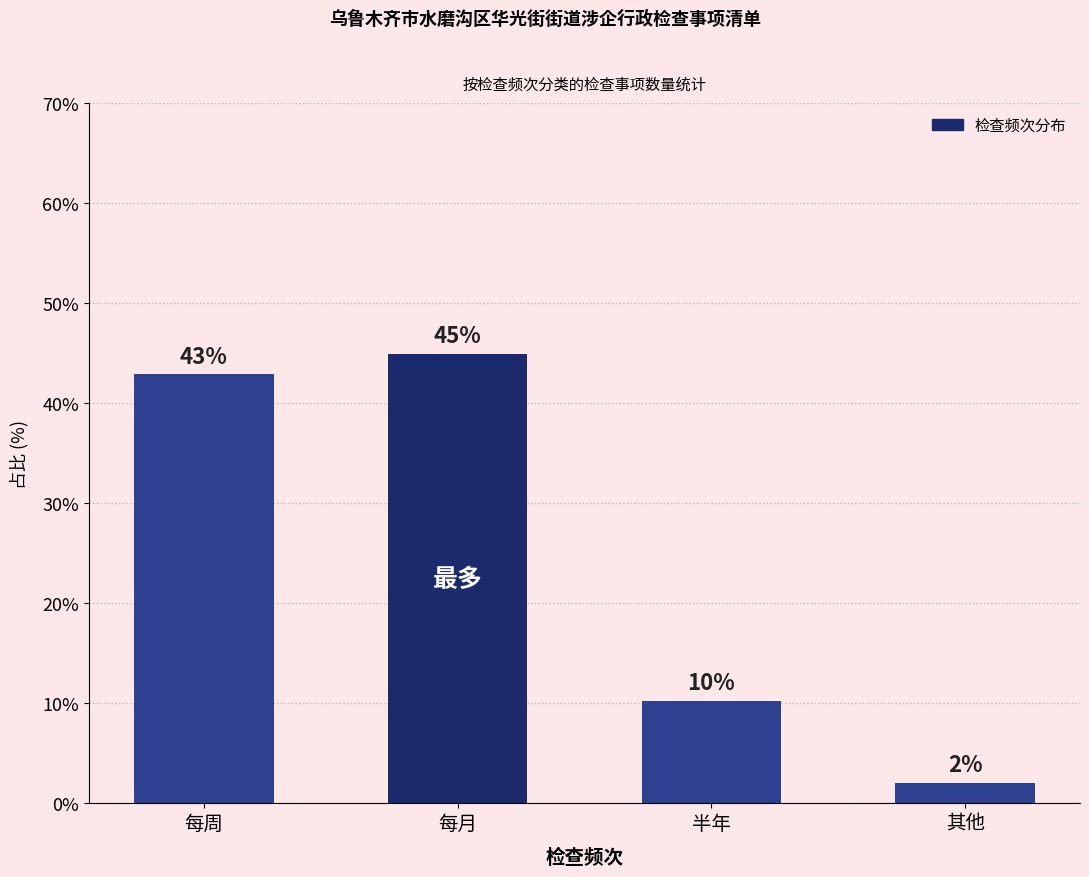

What is the approximate value at 每月?

44.9